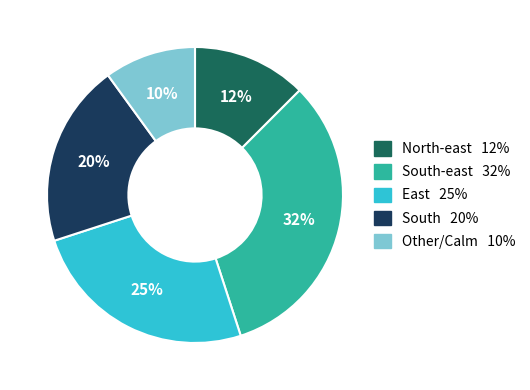

To the nearest percent, what is the difference between the largest and smallest slice percentages?

22%